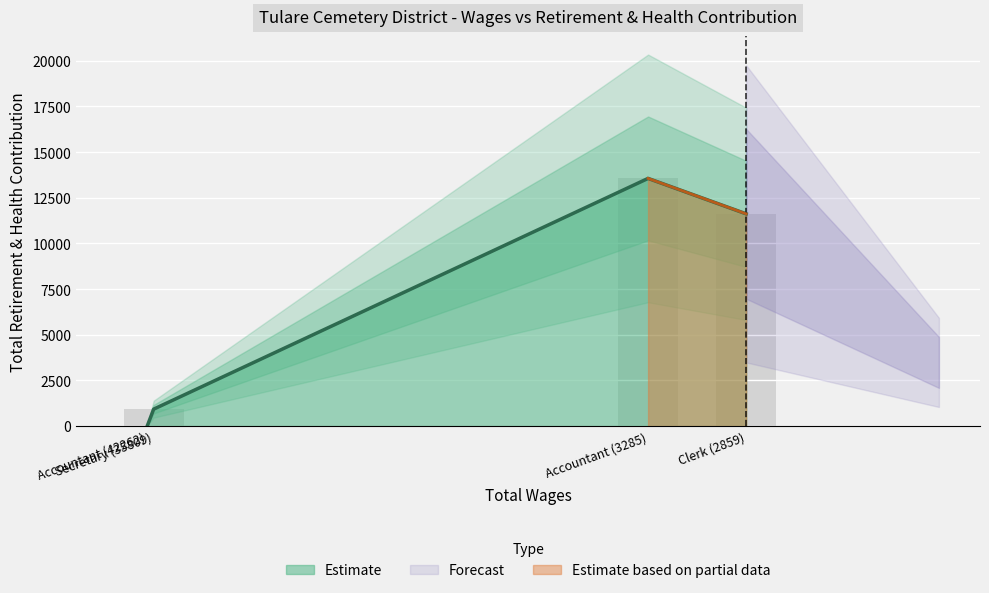

How many bars are there in total?

4